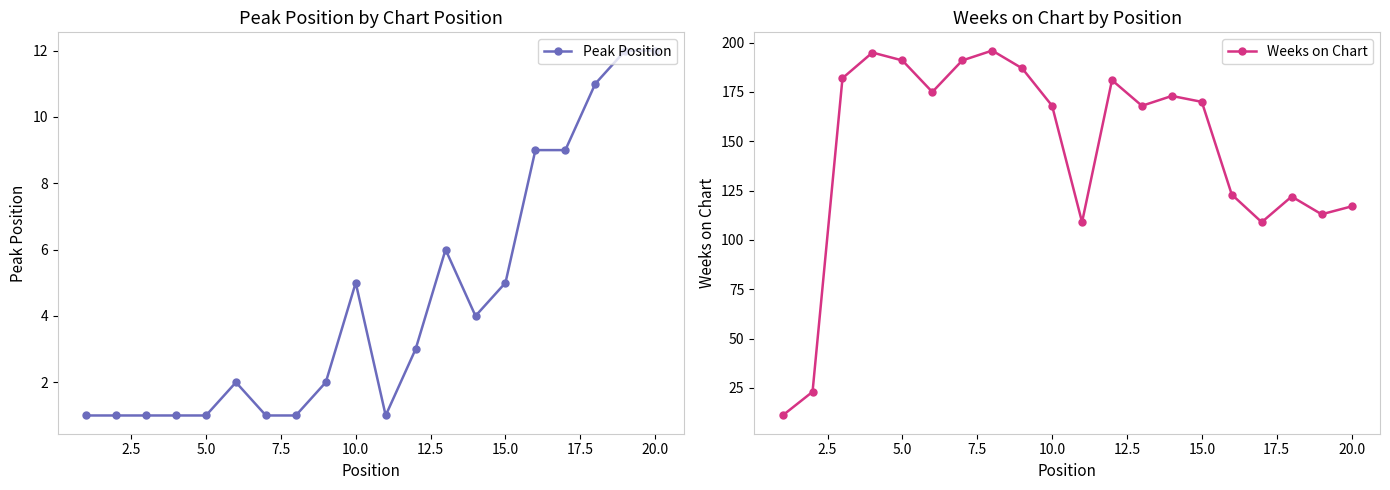

True or false: Peak Position has more than 1 interior local peaks.

True